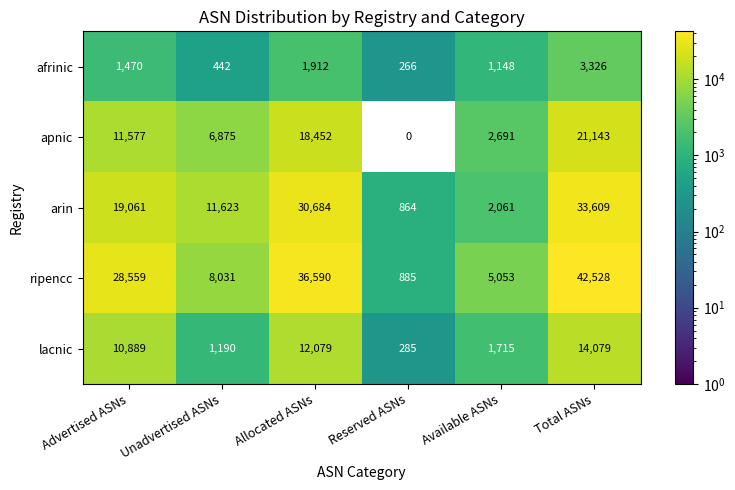

Count the number of data series in this chart.

5